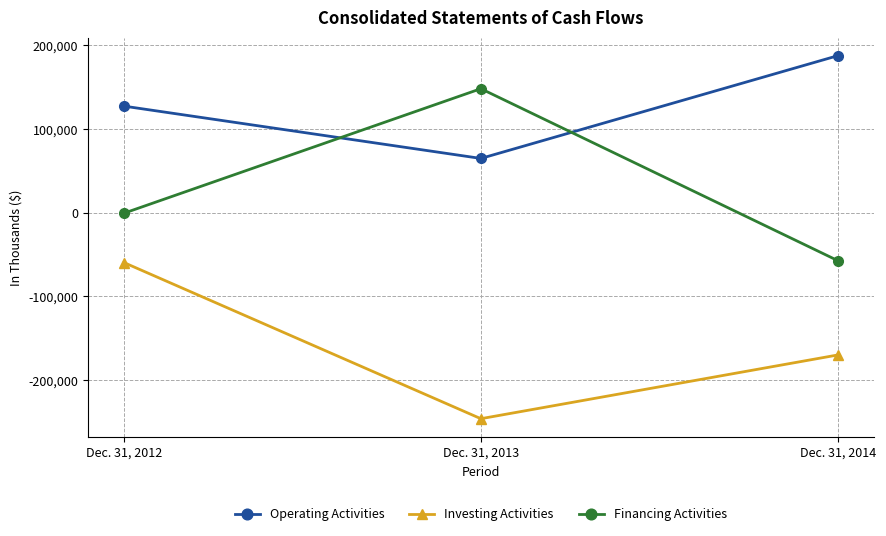

Which series has the largest range (max minus min)?

Financing Activities